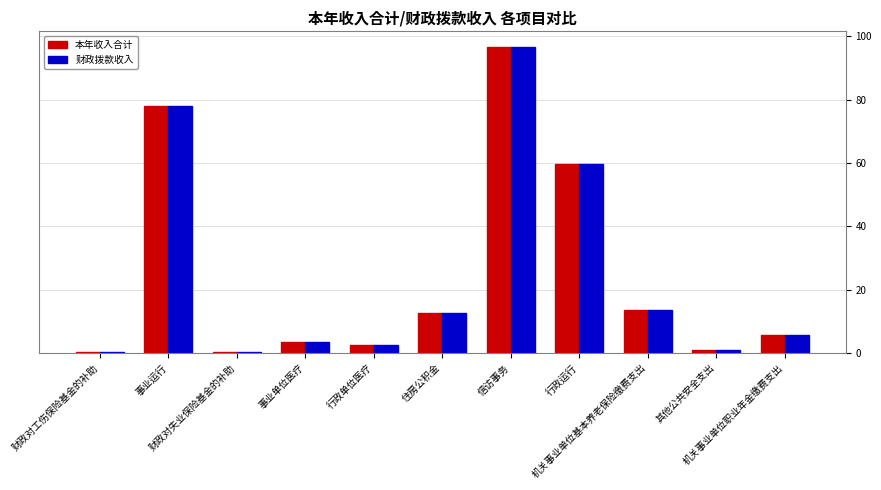

What is the difference between the maximum and minimum values in the 本年收入合计 series?

96.4